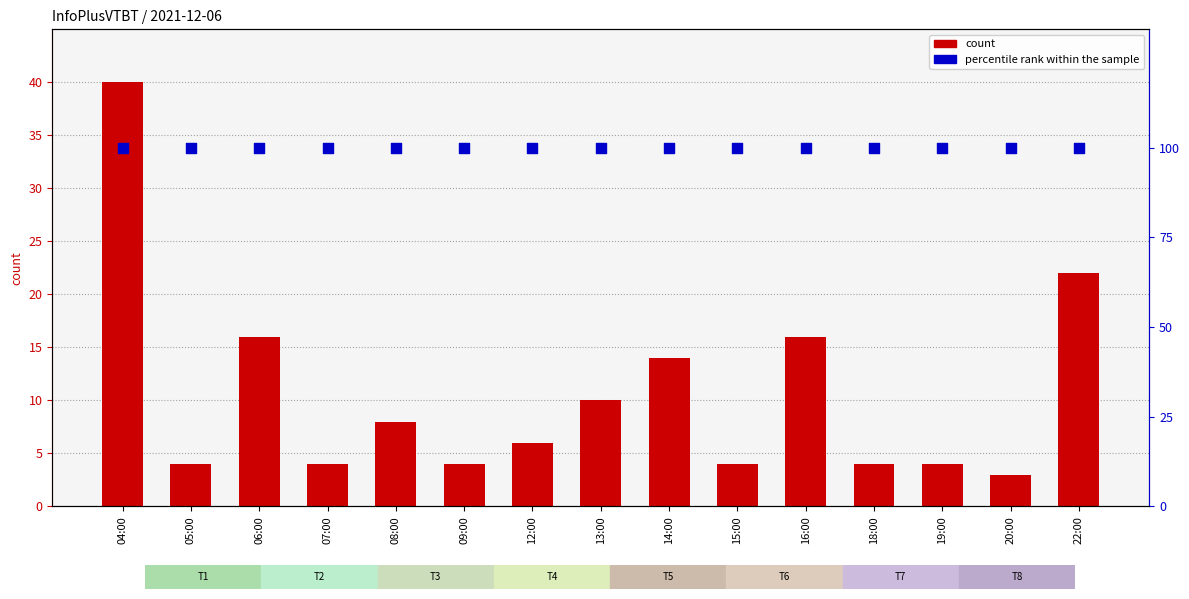

Is the value of percentile rank within the sample at 08:00 greater than the value of count at 13:00?

Yes